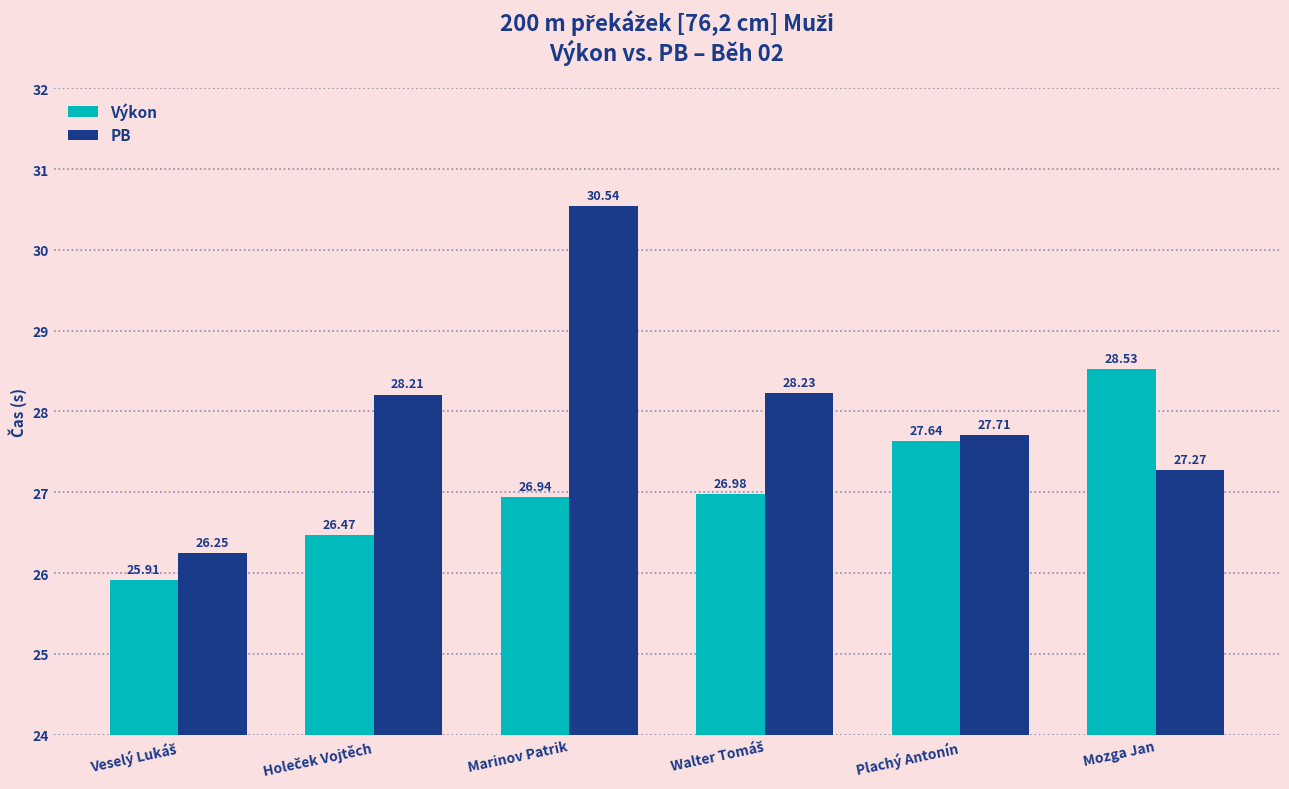

At which category does the chart reach its peak across all series?

Marinov Patrik